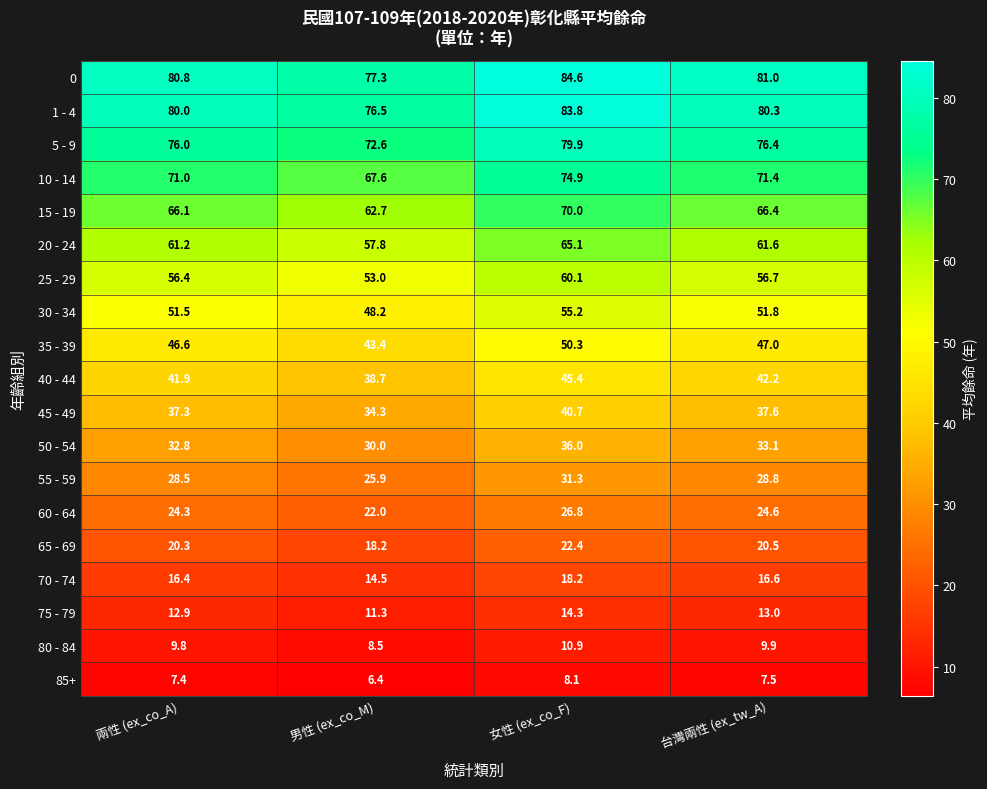

List the series in order of their peak value, lowest first.

85+, 80 - 84, 75 - 79, 70 - 74, 65 - 69, 60 - 64, 55 - 59, 50 - 54, 45 - 49, 40 - 44, 35 - 39, 30 - 34, 25 - 29, 20 - 24, 15 - 19, 10 - 14, 5 - 9, 1 - 4, 0